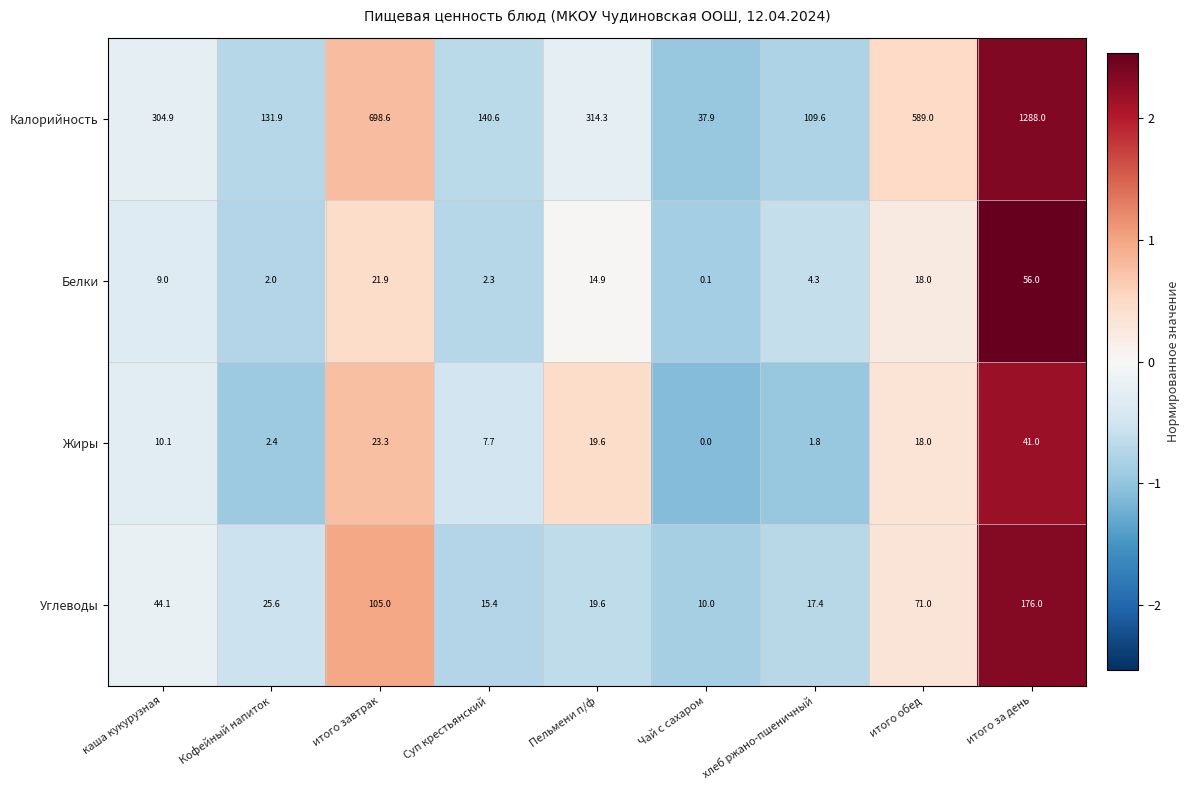

The Жиры series shows 30.4 at итого завтрак. True or false?

False